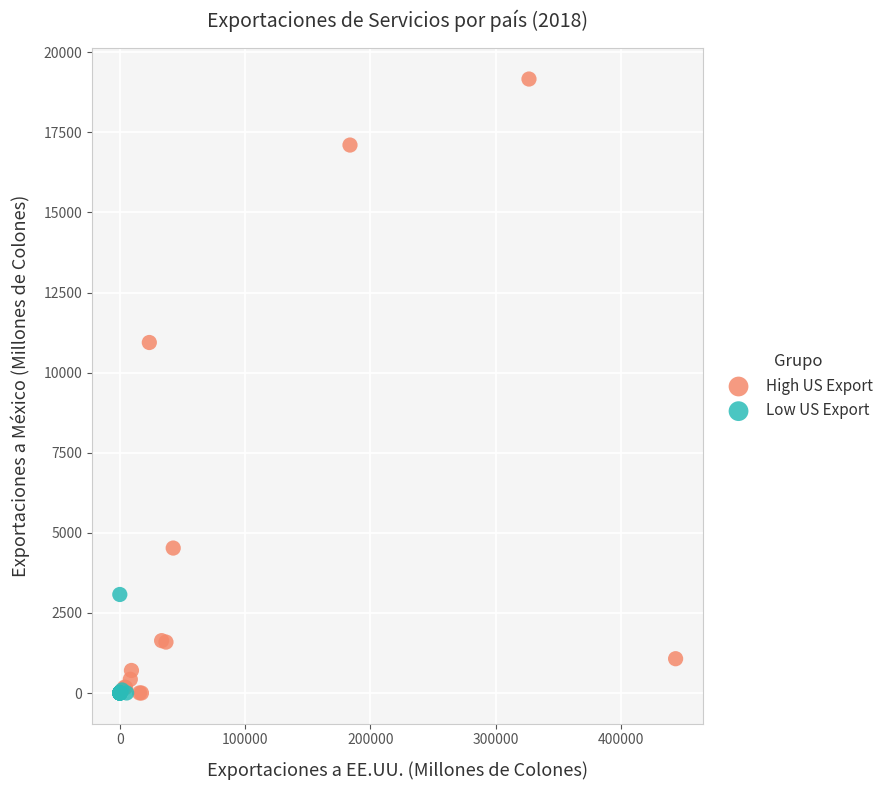

Which series has the largest Y range (max minus min)?

High US Export